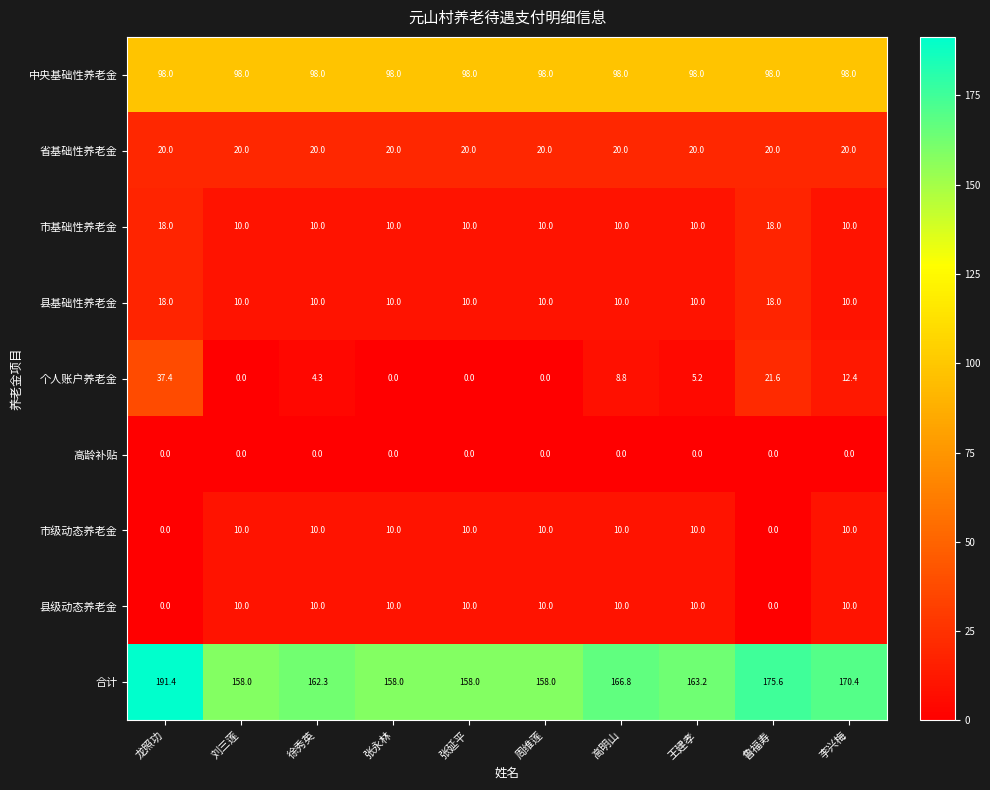

What is the spread (max minus min) of values at 刘三莲?

158.0